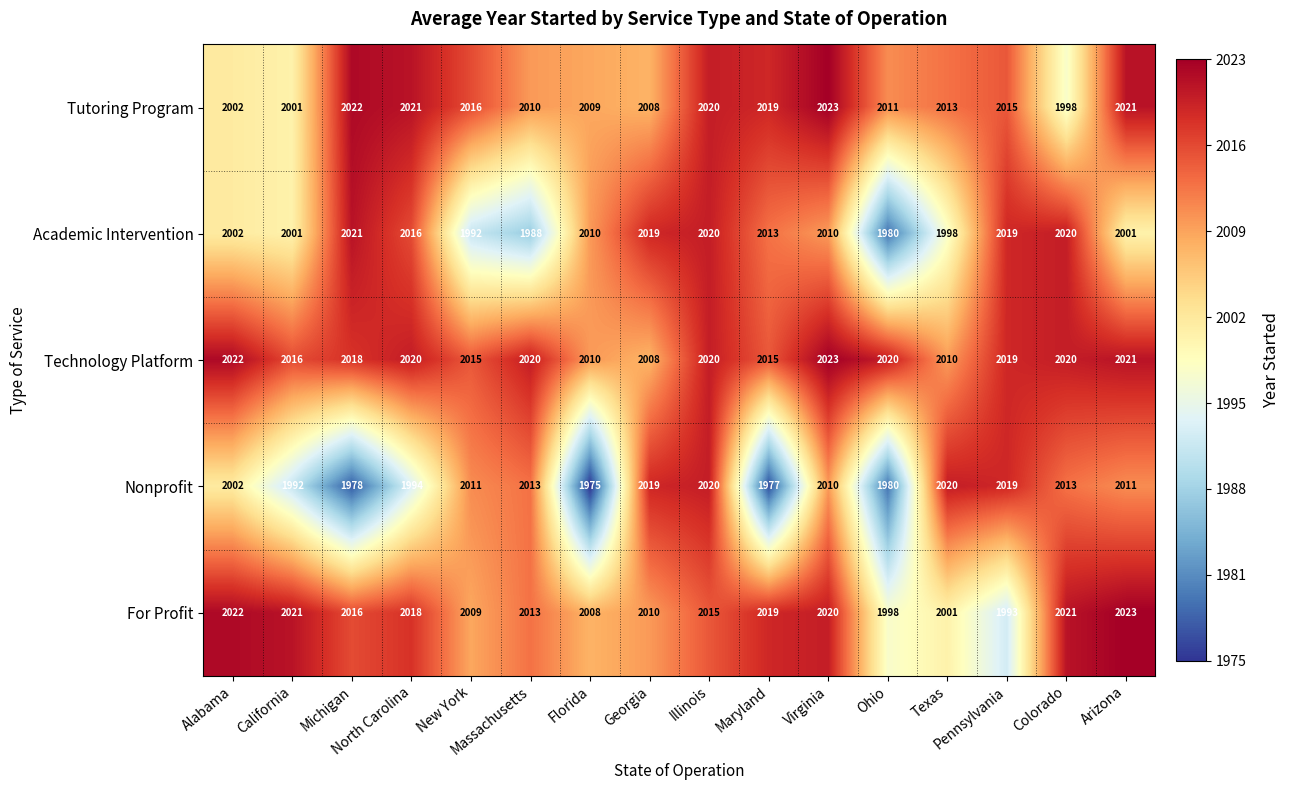

What is the maximum value shown in the chart?

2023